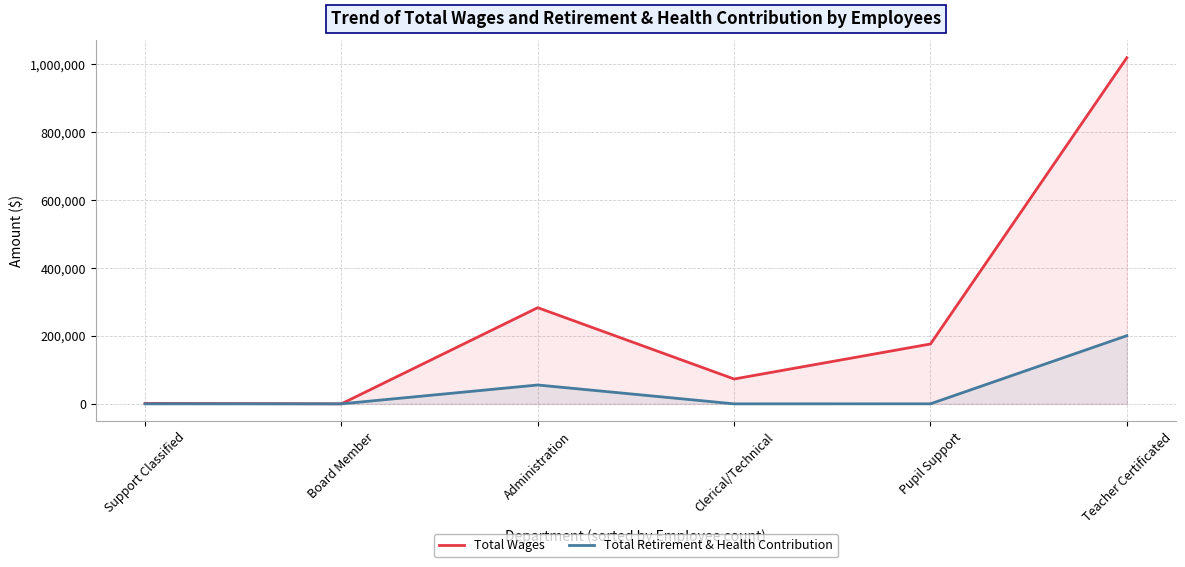

How many lines are shown in the chart?

2